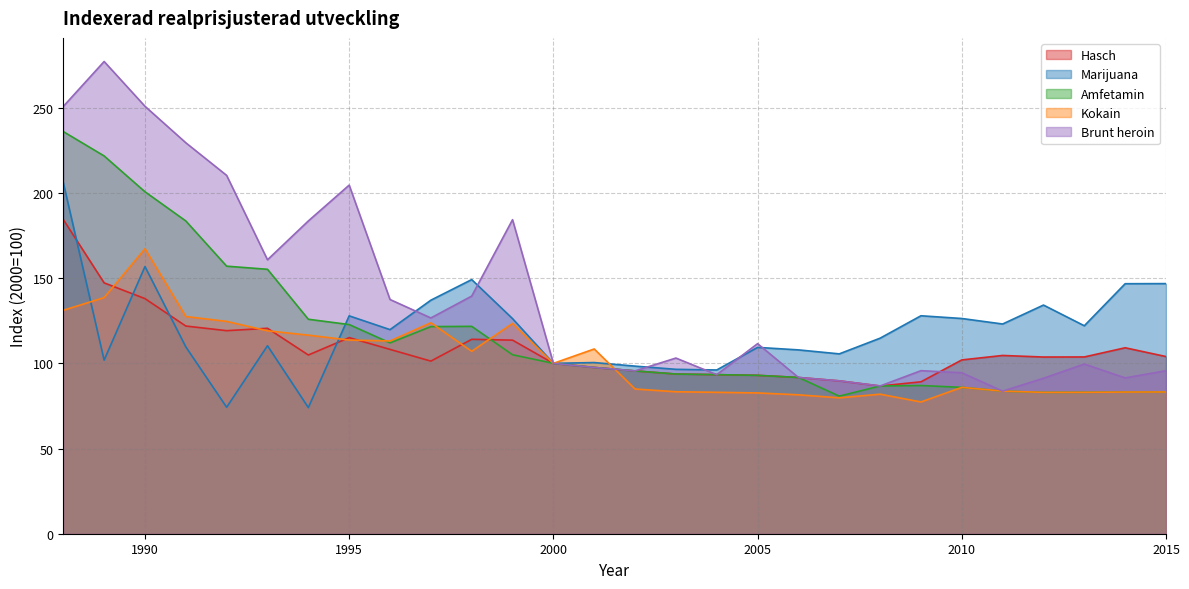

Which series has the widest spread of values?

Brunt heroin